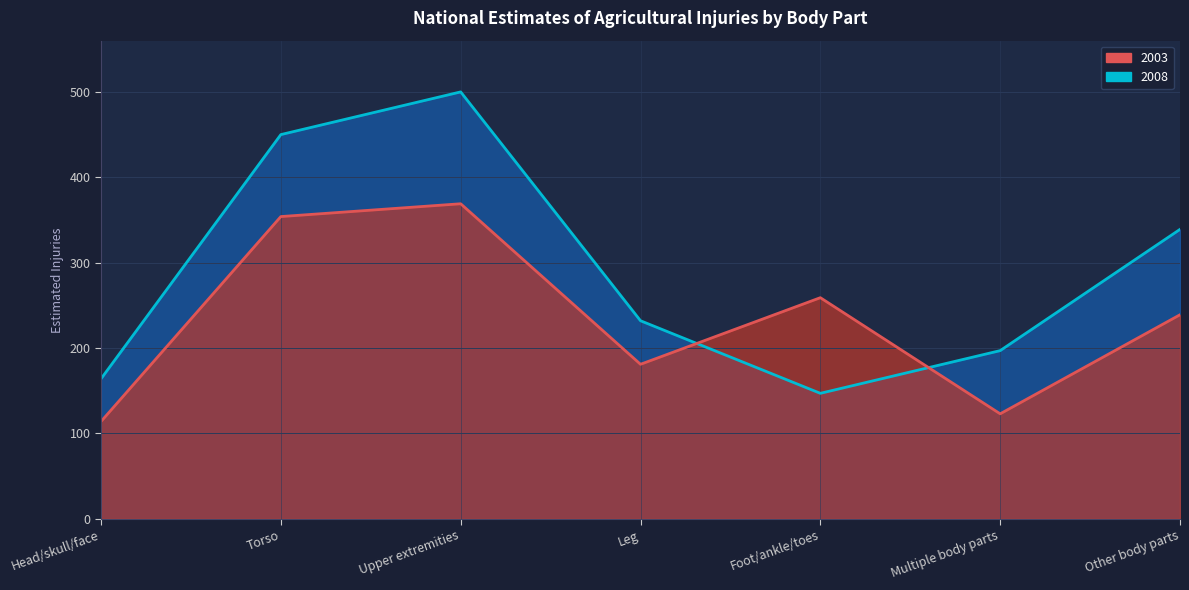

Count the number of data series in this chart.

2